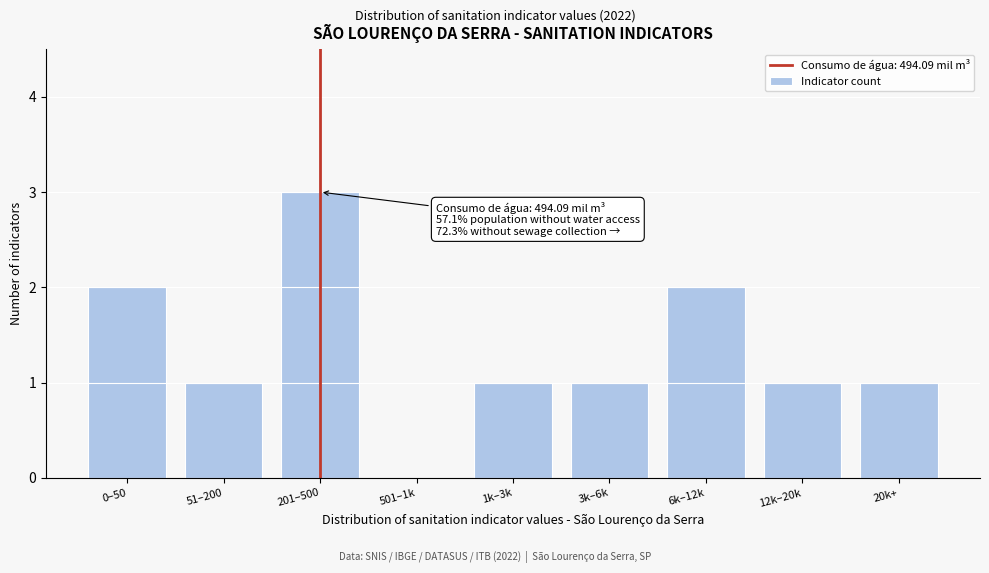

Reading left to right, what are all the values shown in this chart?

0–50=2	51–200=1	201–500=3	501–1k=0	1k–3k=1	3k–6k=1	6k–12k=2	12k–20k=1	20k+=1